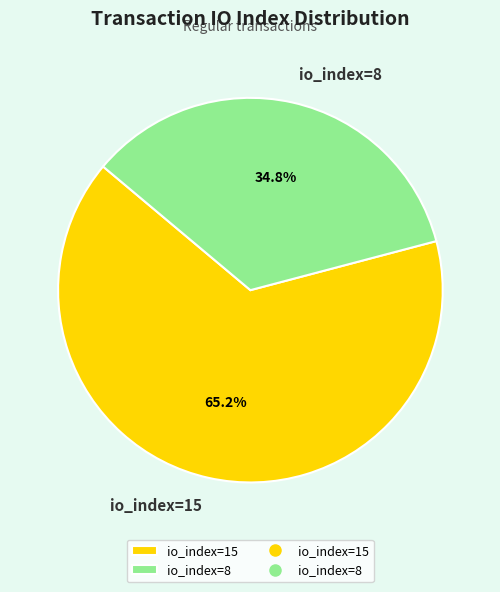

To the nearest percent, what portion does io_index=8 represent?

35%